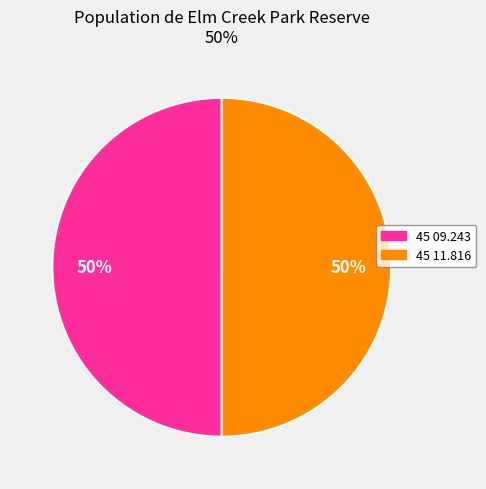

What percentage is the 45 09.243 slice, to the nearest percent?

50%